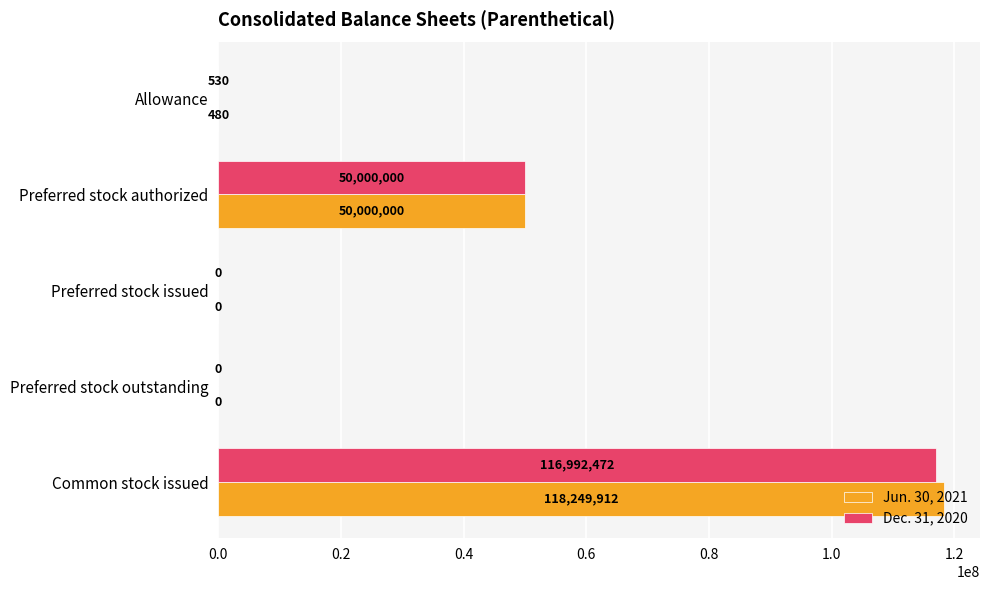

What is the sum of all Jun. 30, 2021 values?

168250392